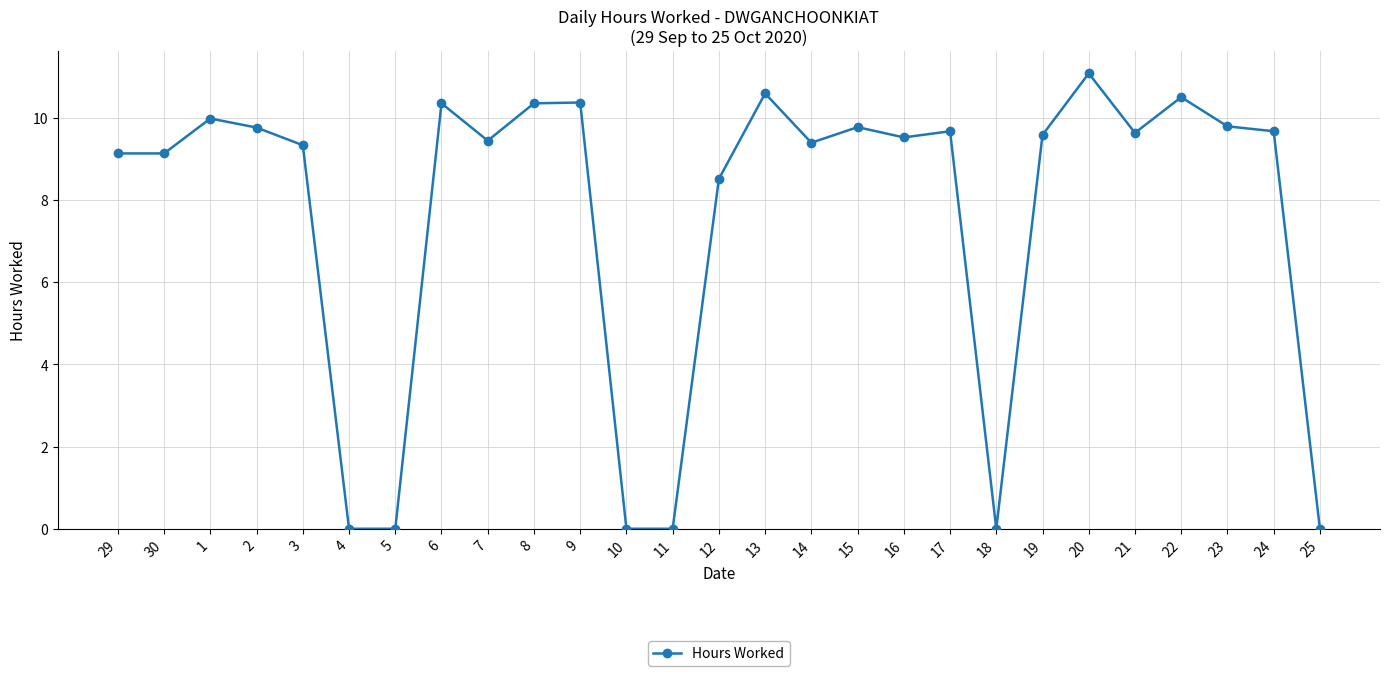

Where is the first local maximum?

1